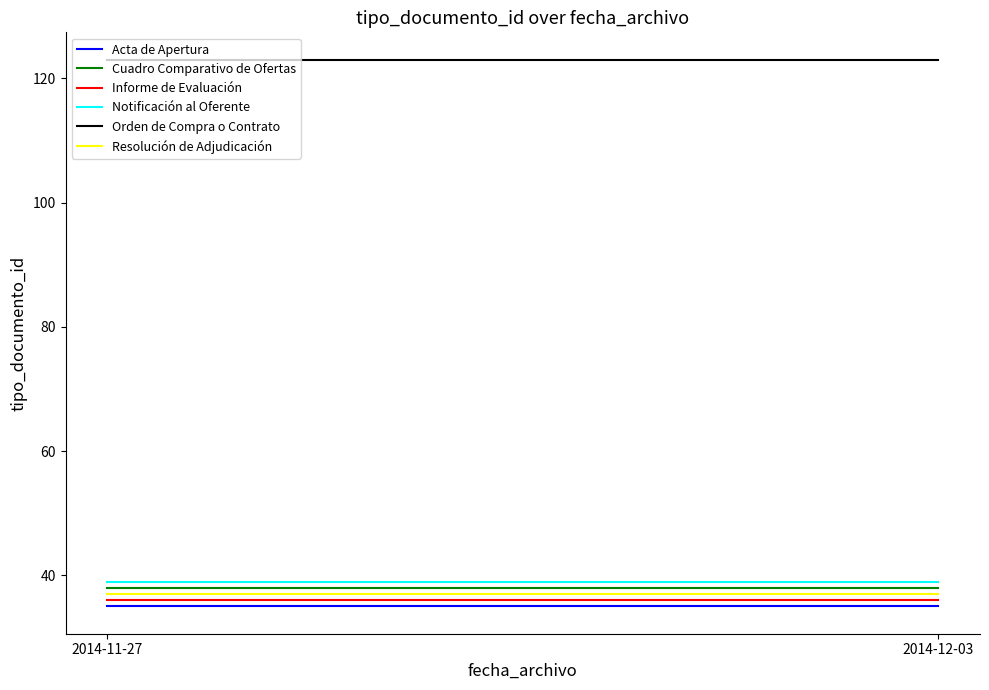

The value of Cuadro Comparativo de Ofertas at 2014-12-03 is 38. True or false?

True